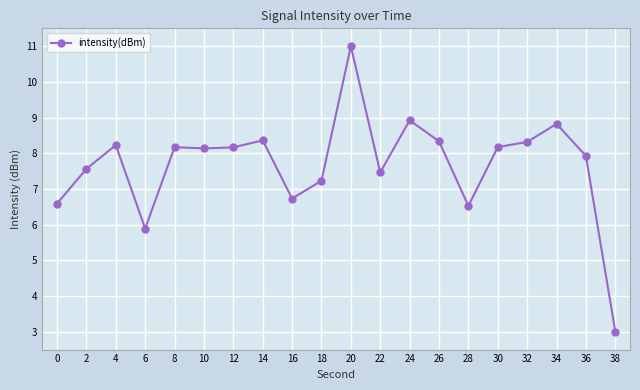

Is it true that the value at 8 is 8.2?

True